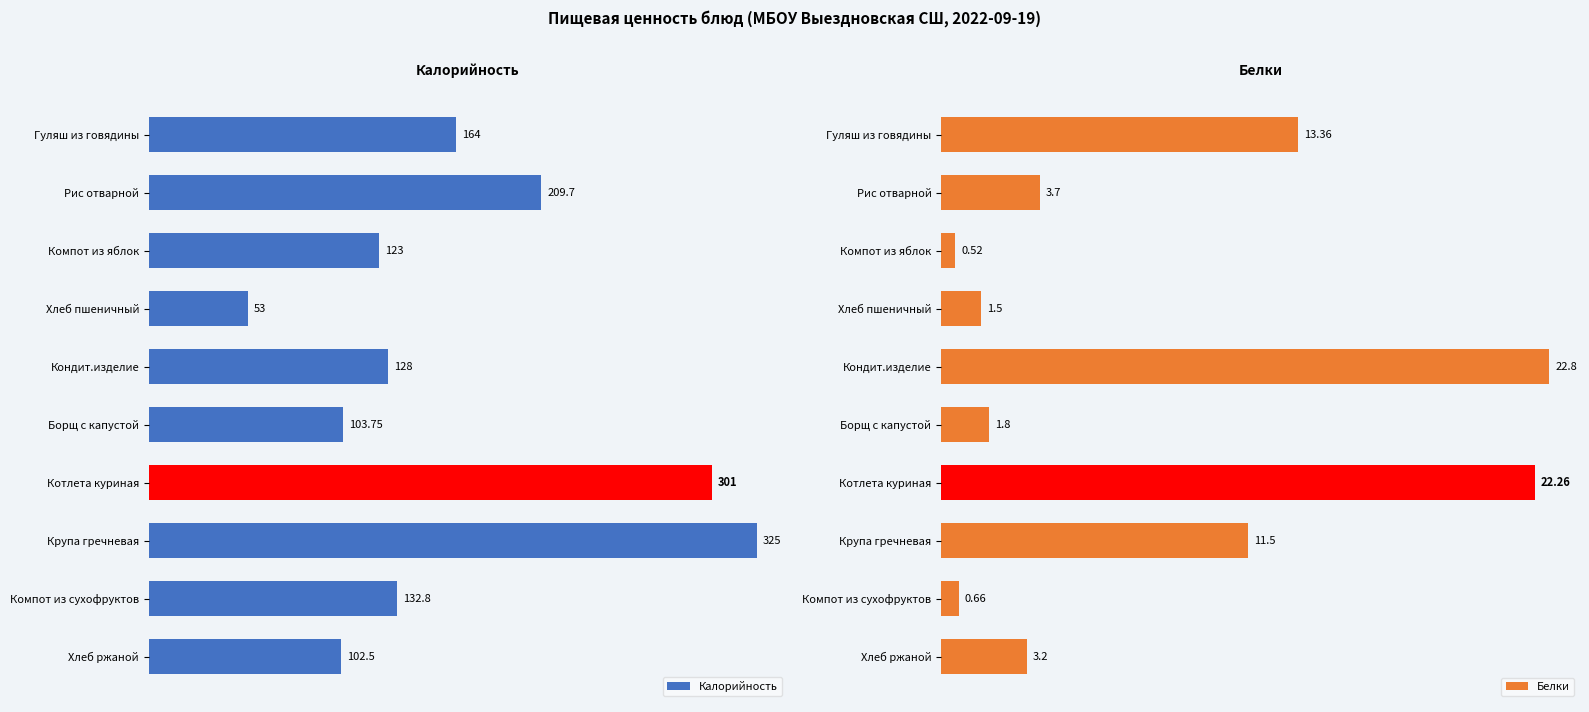

Count the number of data series in this chart.

2